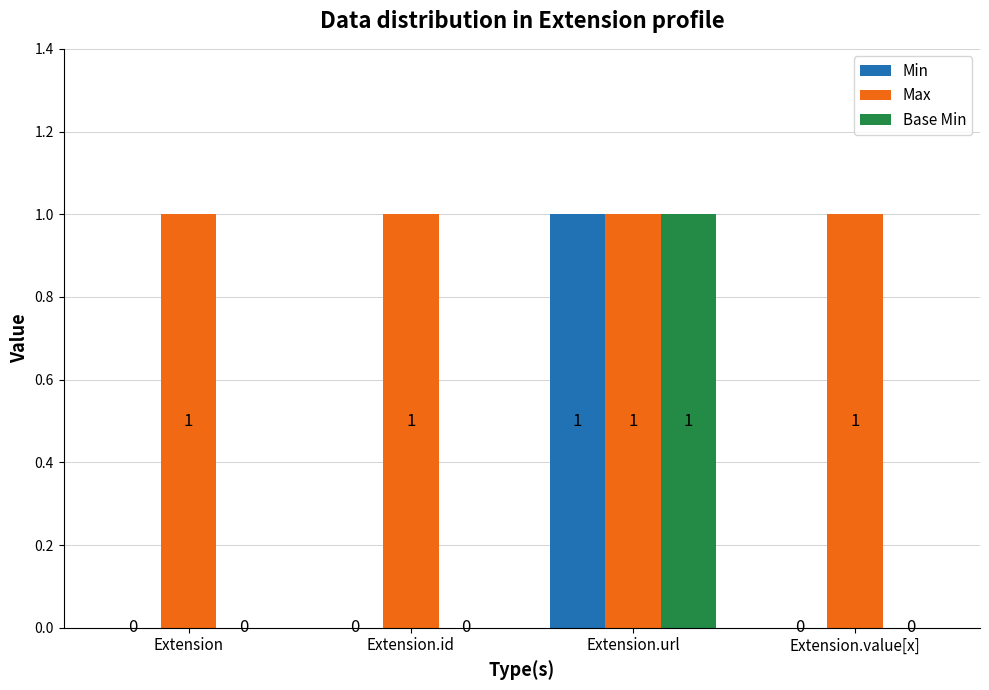

Which series has the largest total across all categories?

Max